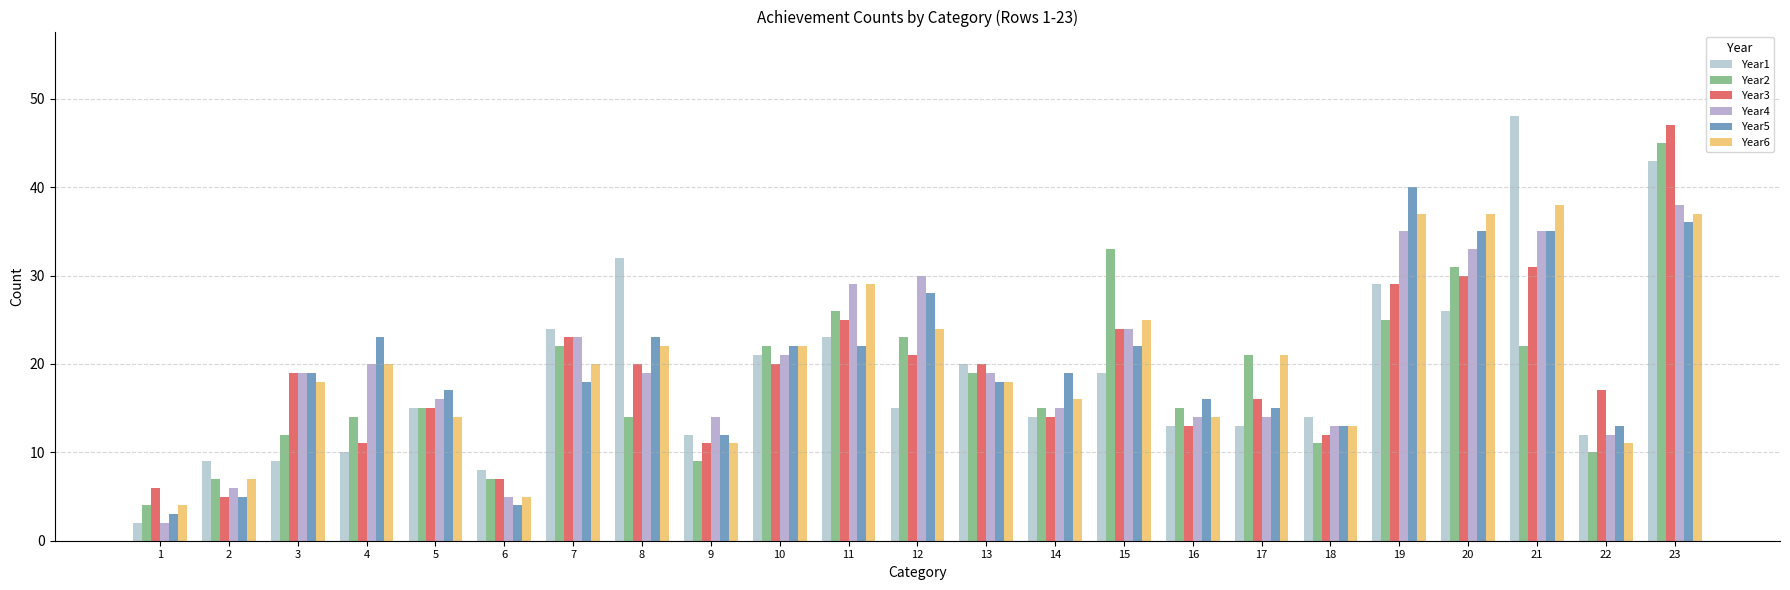

At how many categories does at least one series exceed 43?

2